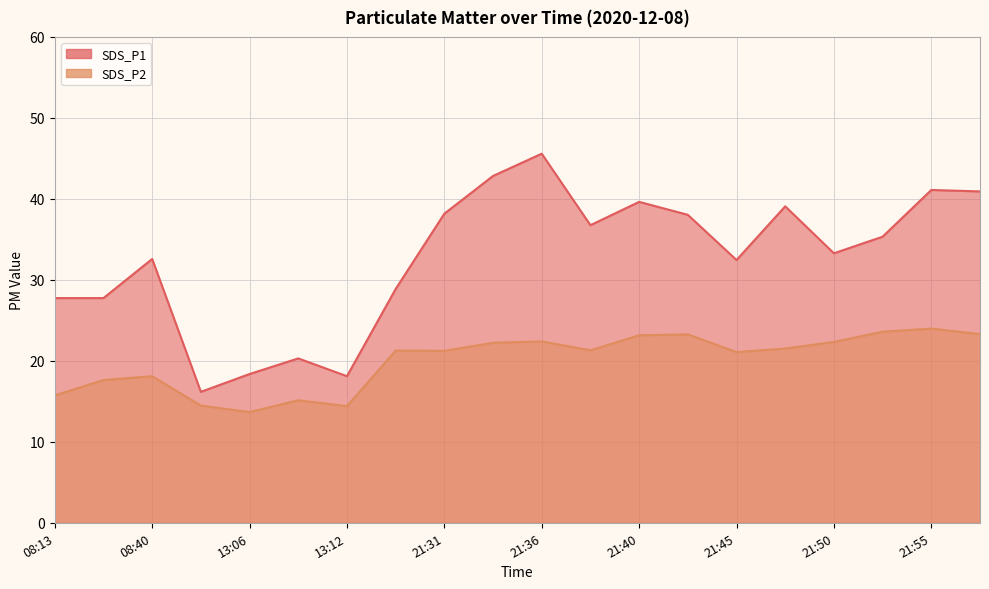

True or false: SDS_P1 has a value of 40.6 at 08:13.

False